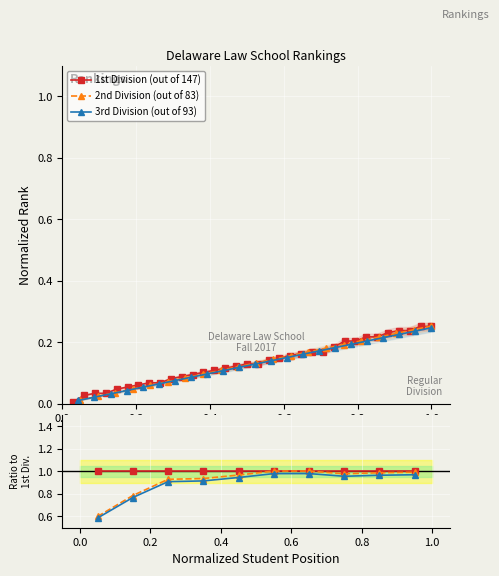

True or false: 3rd Division (out of 93) and 1st Division (out of 147) cross at least once.

False